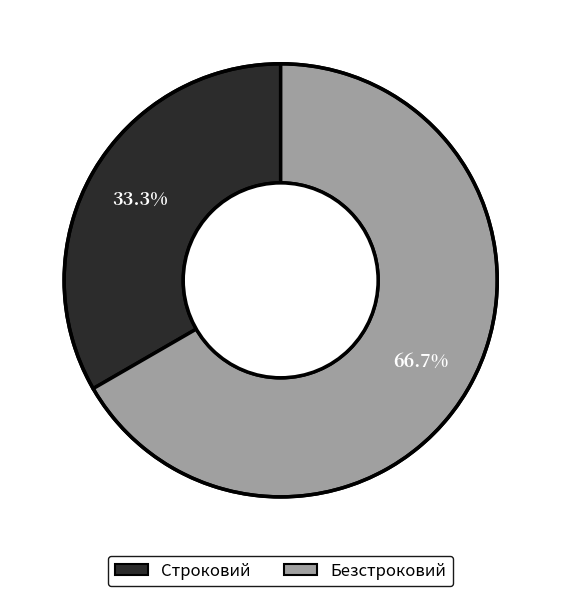

Approximately how many times larger is the value at Строковий compared to Безстроковий?

0.5